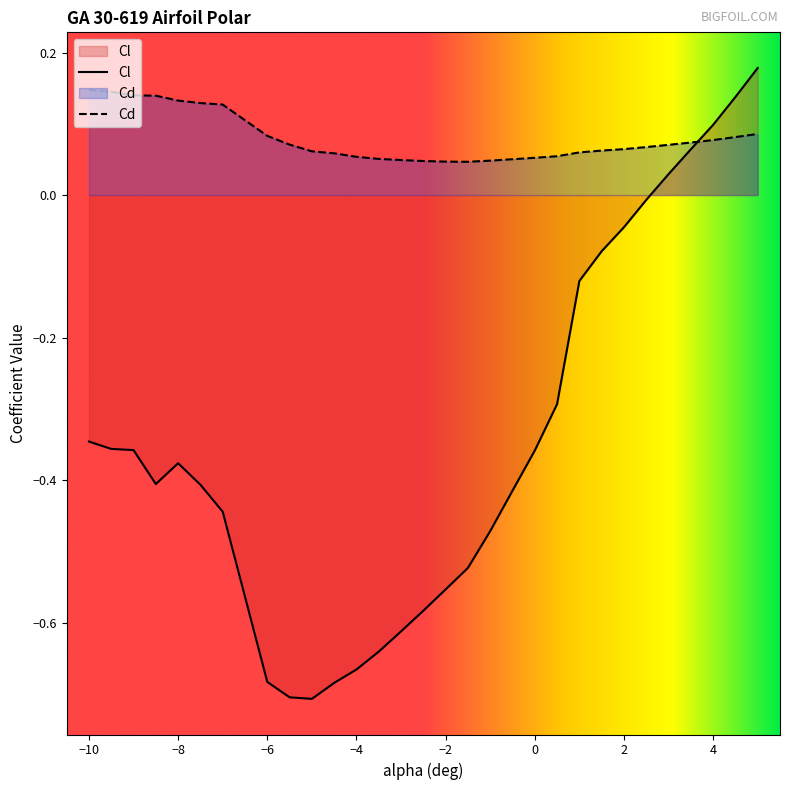

Where is Cd nearest to the value 0?

-1.5